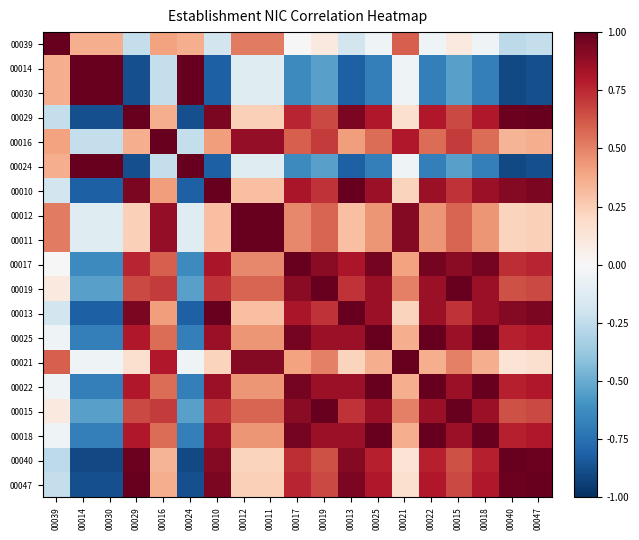

At which category is the sum across all series the highest?

00019